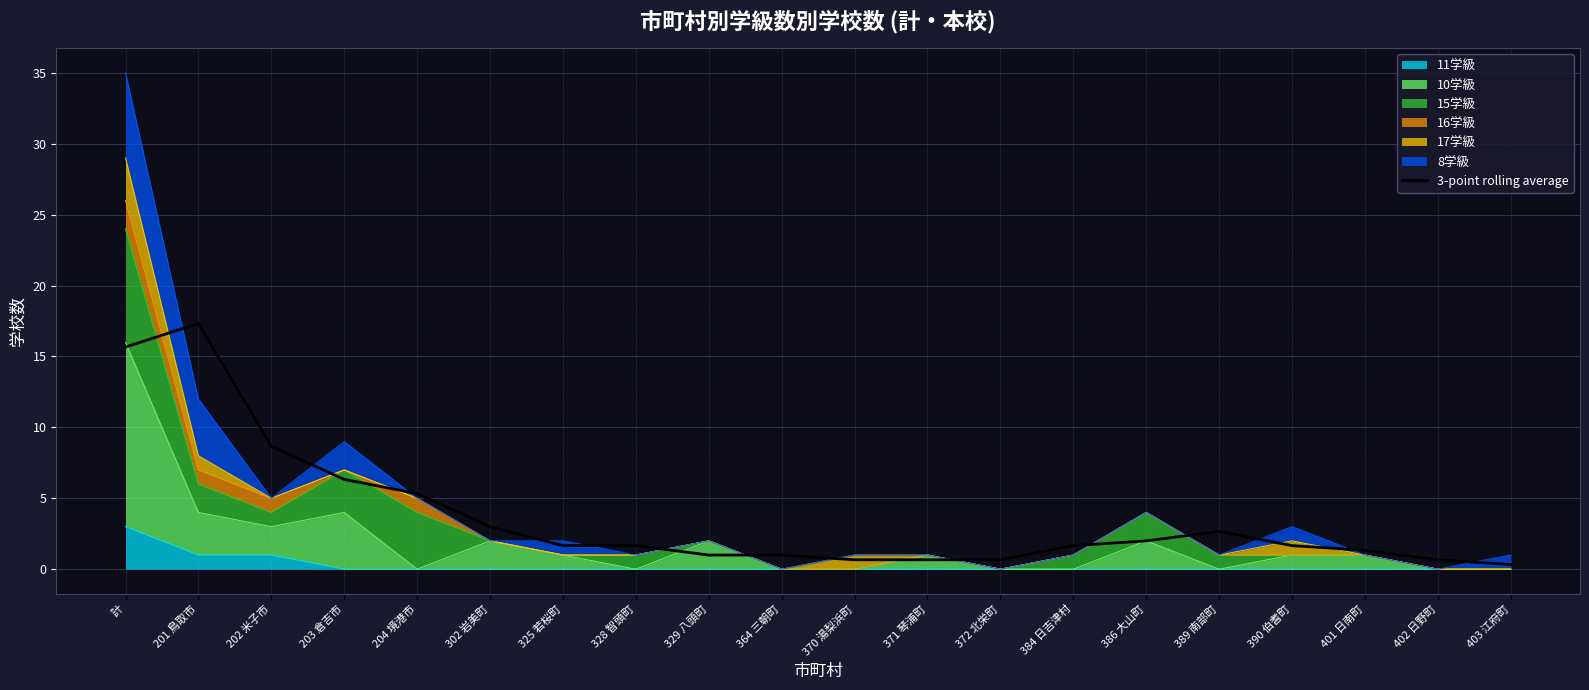

True or false: the data shows 3.0 at 302 岩美町.

True